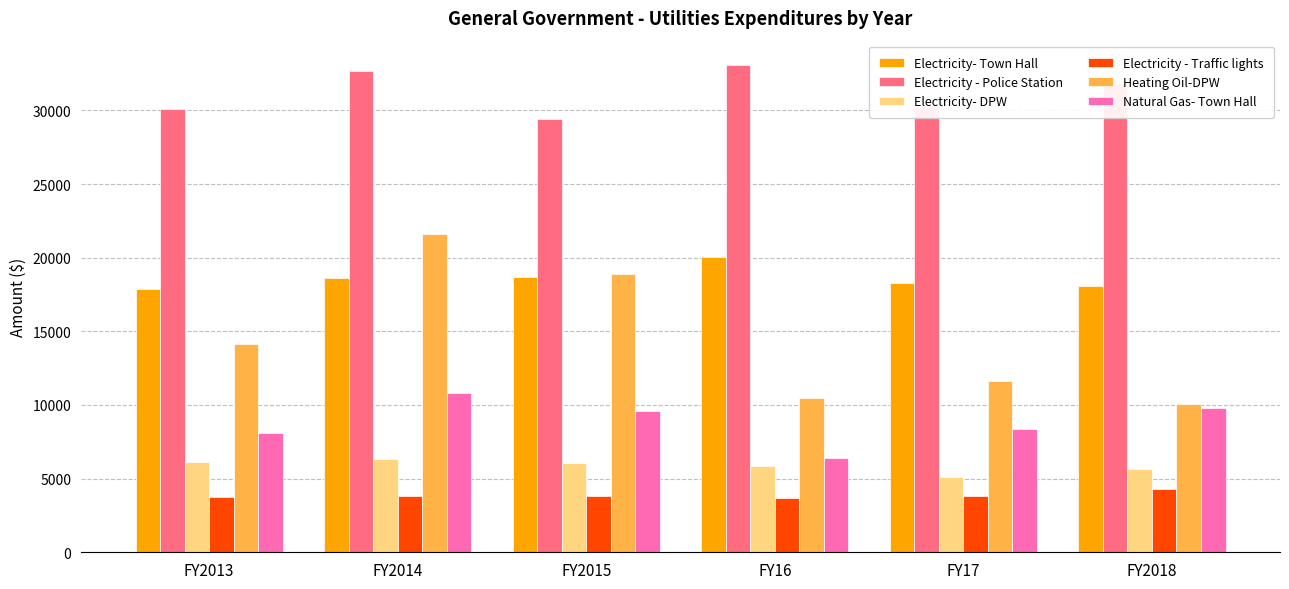

At which category is the sum across all series the highest?

FY2014